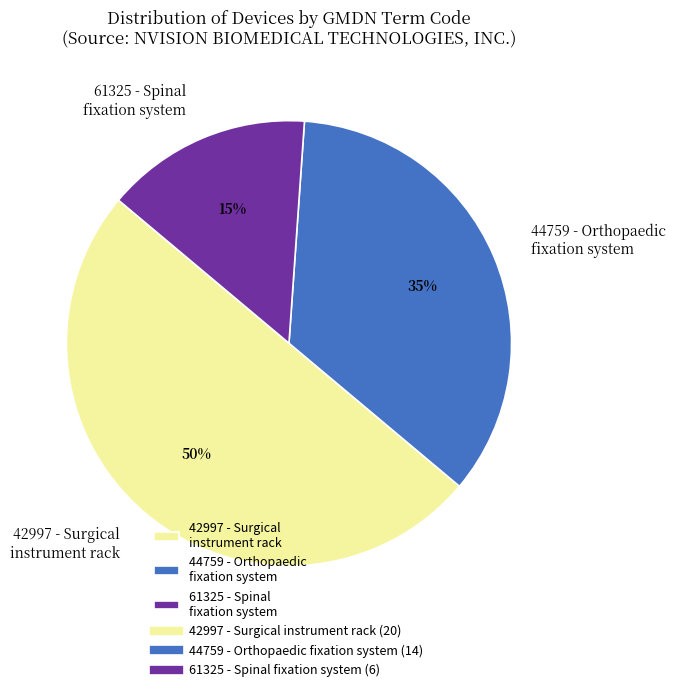

Approximately how many times larger is the value at 44759 - Orthopaedic fixation system compared to 61325 - Spinal fixation system?

2.3